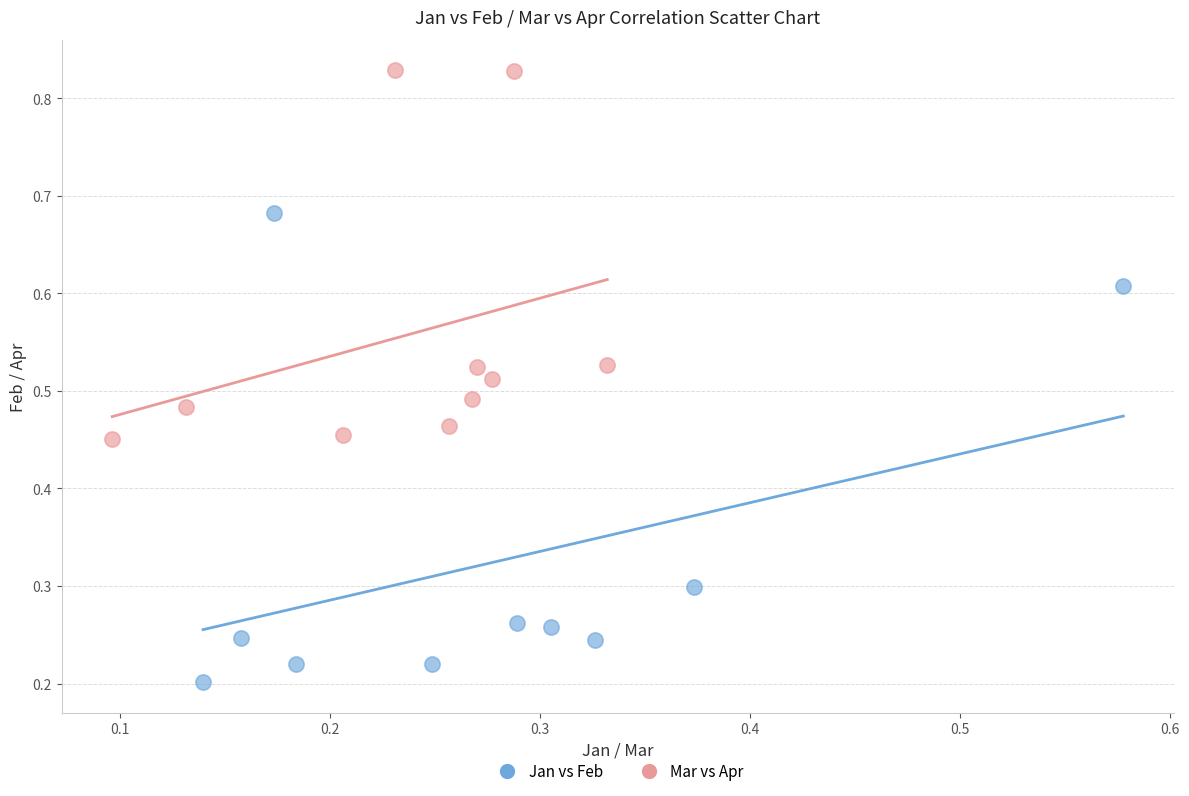

Which series contains the highest Y value?

Mar vs Apr